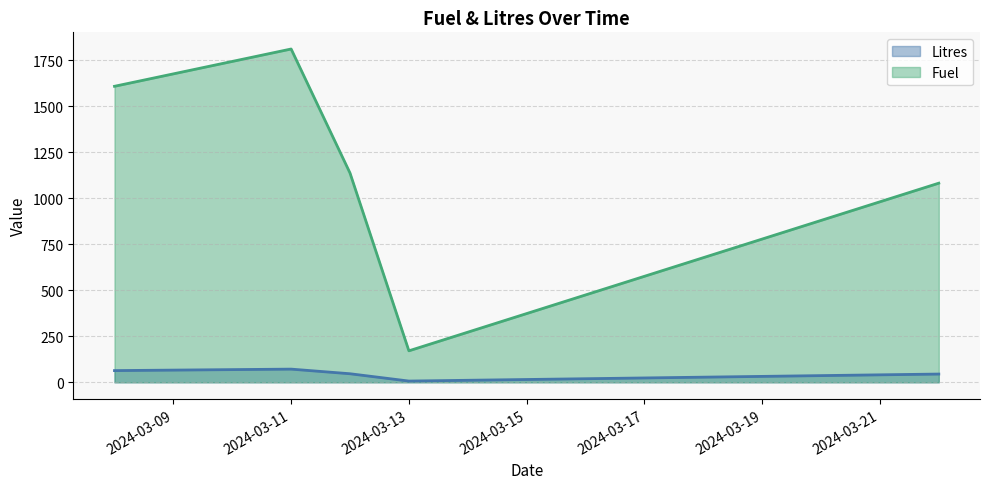

What is the value of the Fuel point at the 5th from the left?

1082.5